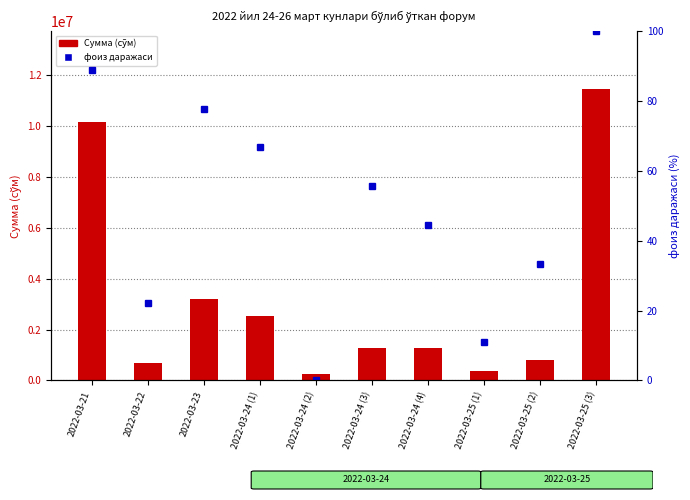

Are the bars grouped side by side (vs. stacked)?

Yes